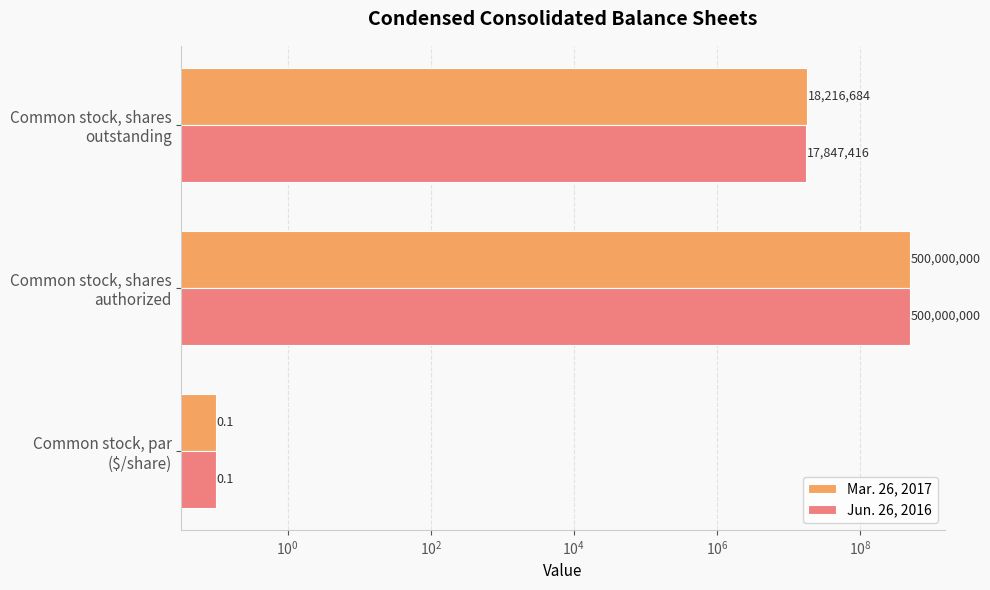

True or false: Mar. 26, 2017 has a value of 9601771.5 at Common stock, shares outstanding.

False